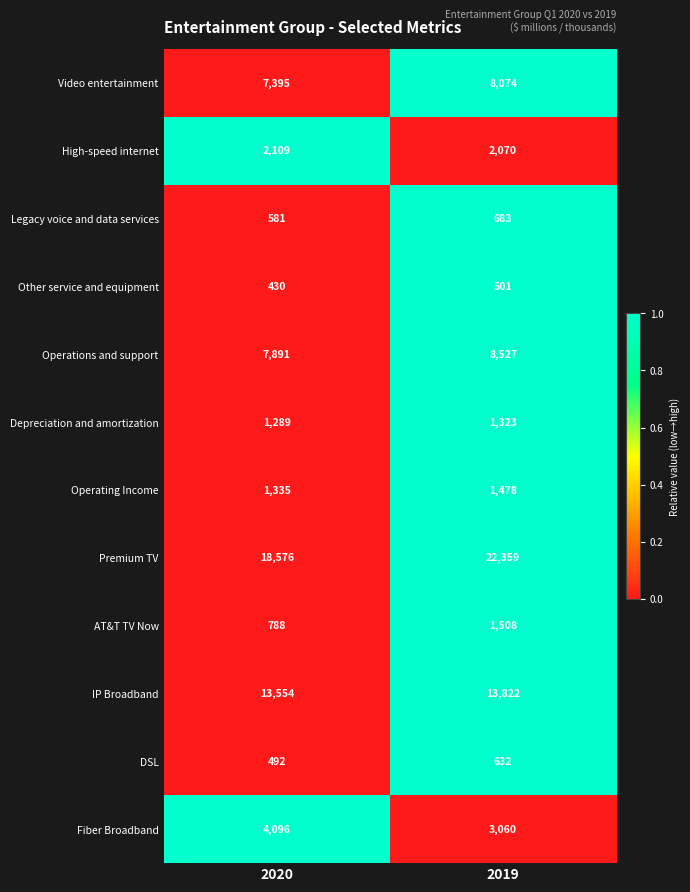

Reading left to right, transcribe all the data shown in this chart.

Video entertainment: 2020=7395	2019=8074
High-speed internet: 2020=2109	2019=2070
Legacy voice and data services: 2020=581	2019=683
Other service and equipment: 2020=430	2019=501
Operations and support: 2020=7891	2019=8527
Depreciation and amortization: 2020=1289	2019=1323
Operating Income: 2020=1335	2019=1478
Premium TV: 2020=18576	2019=22359
AT&T TV Now: 2020=788	2019=1508
IP Broadband: 2020=13554	2019=13822
DSL: 2020=492	2019=632
Fiber Broadband: 2020=4096	2019=3060